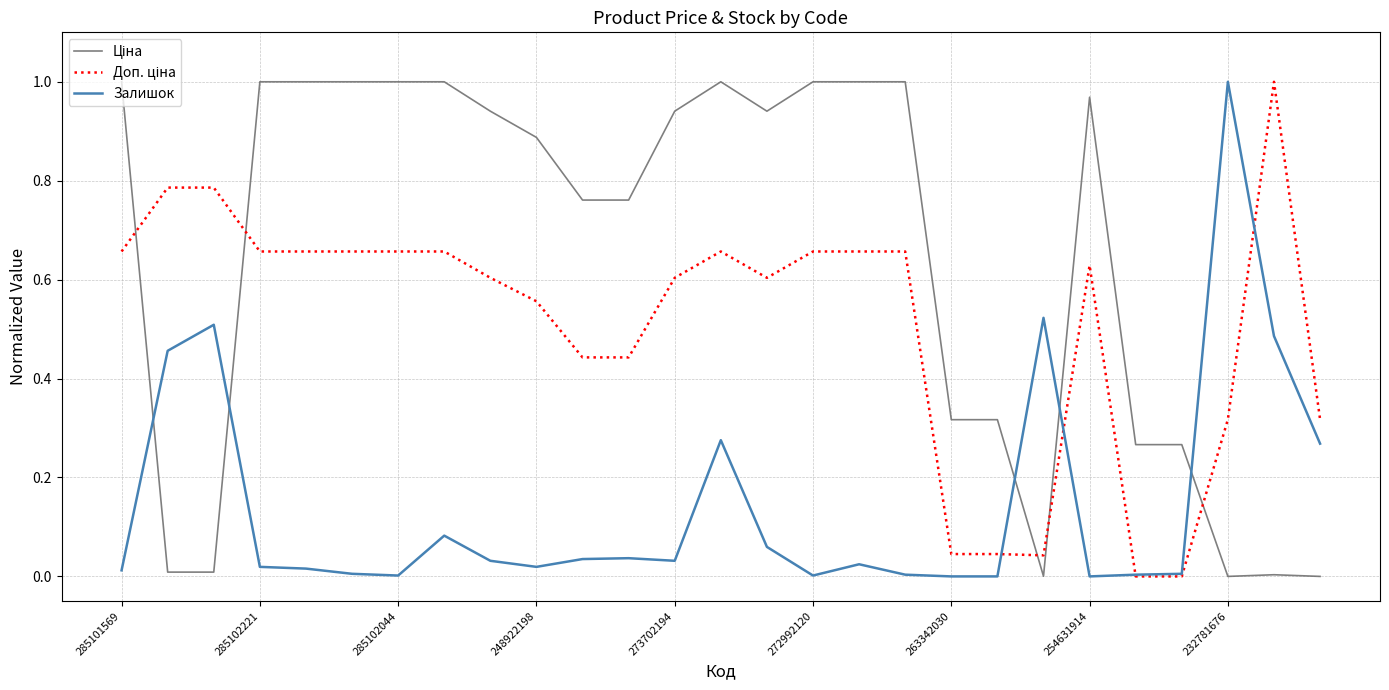

Rank the series by their maximum value, from highest to lowest.

Ціна, Доп. ціна, Залишок